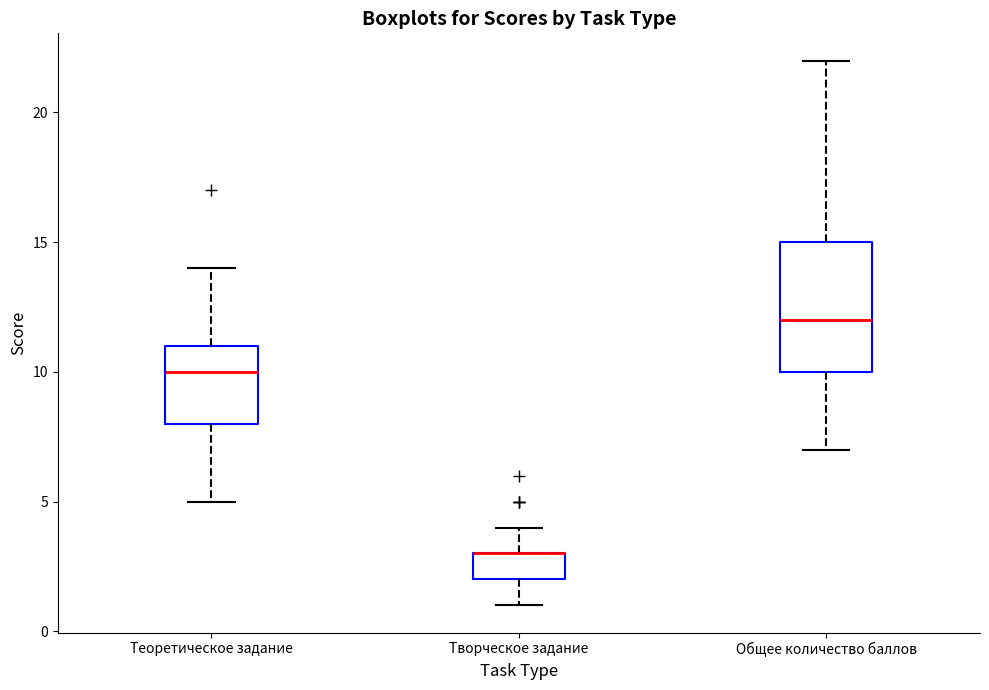

Comparing the boxes themselves (not the whiskers), which one is the tallest?

Общее количество баллов